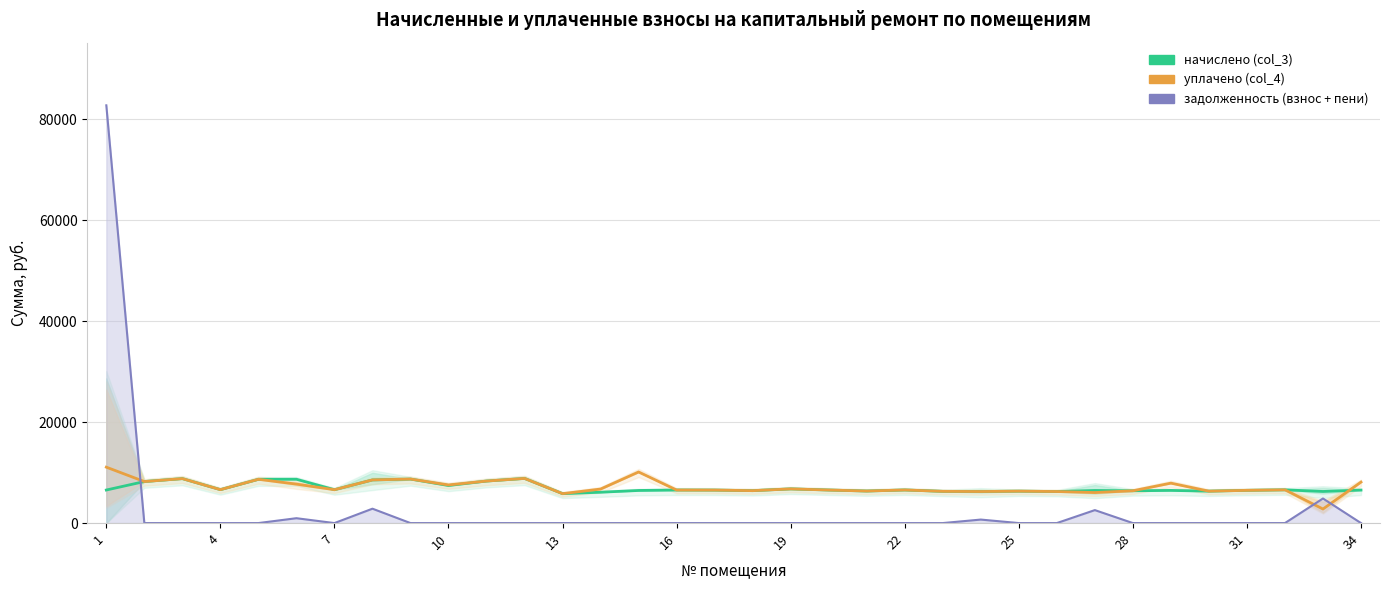

True or false: задолженность (взнос + пени) has a value of 47474.3 at 25.

False